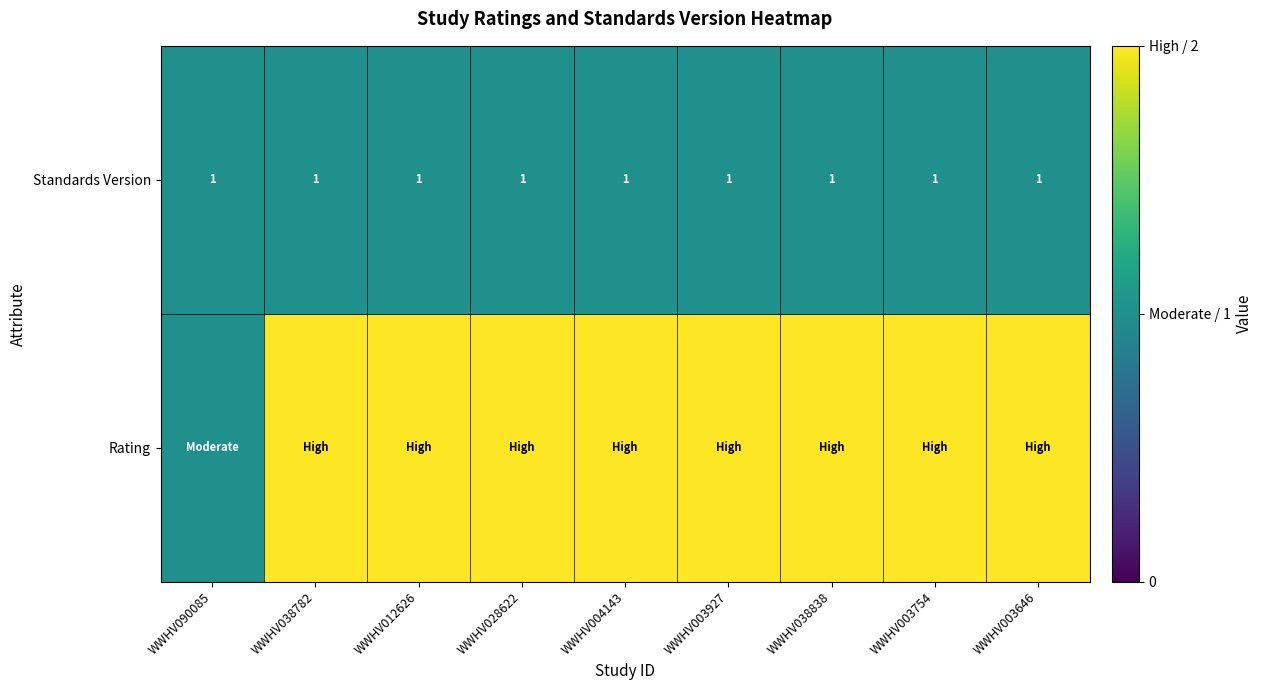

True or false: Standards Version has a value of 1 at WWHV038838.

True